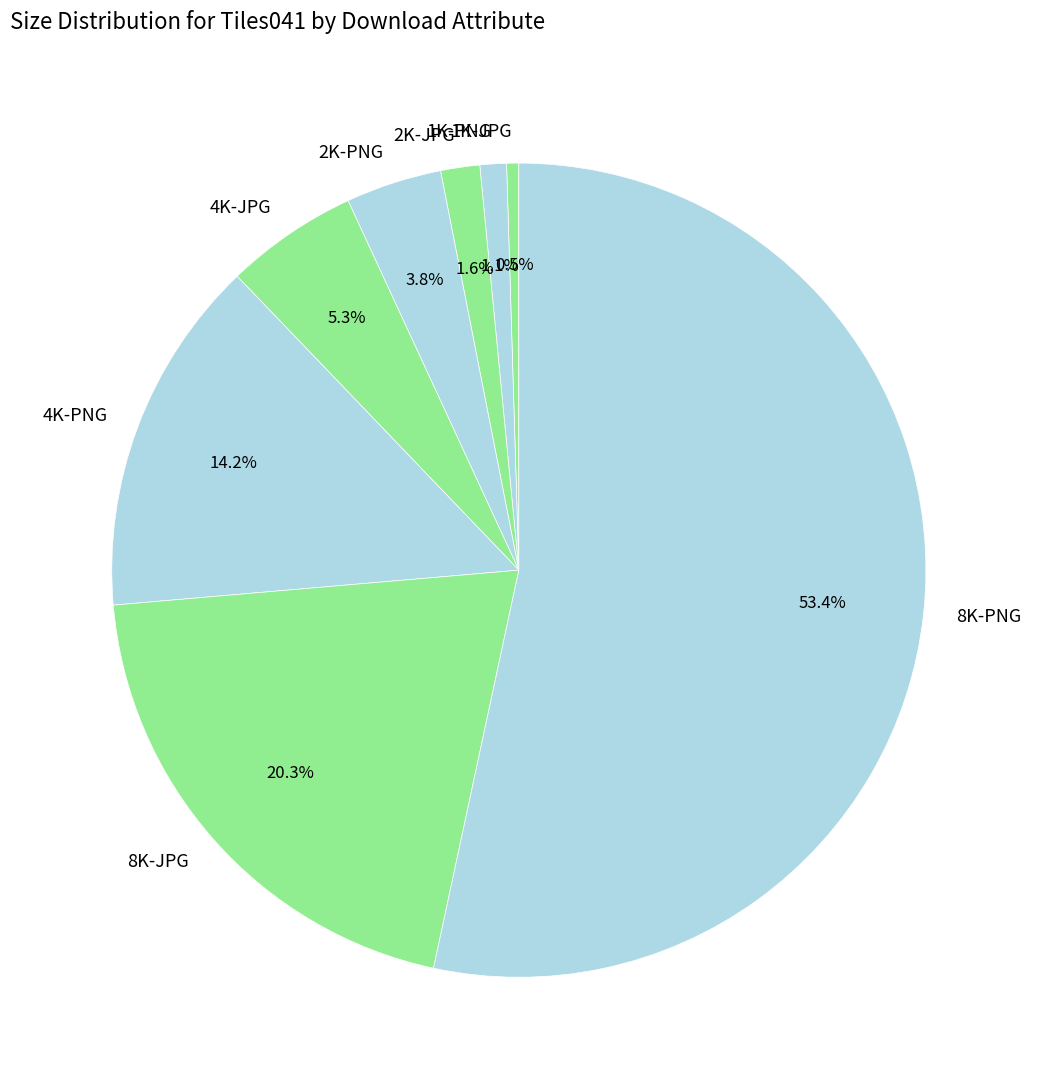

To the nearest percent, what is the difference between the 4K-JPG and 1K-PNG slice percentages?

4%